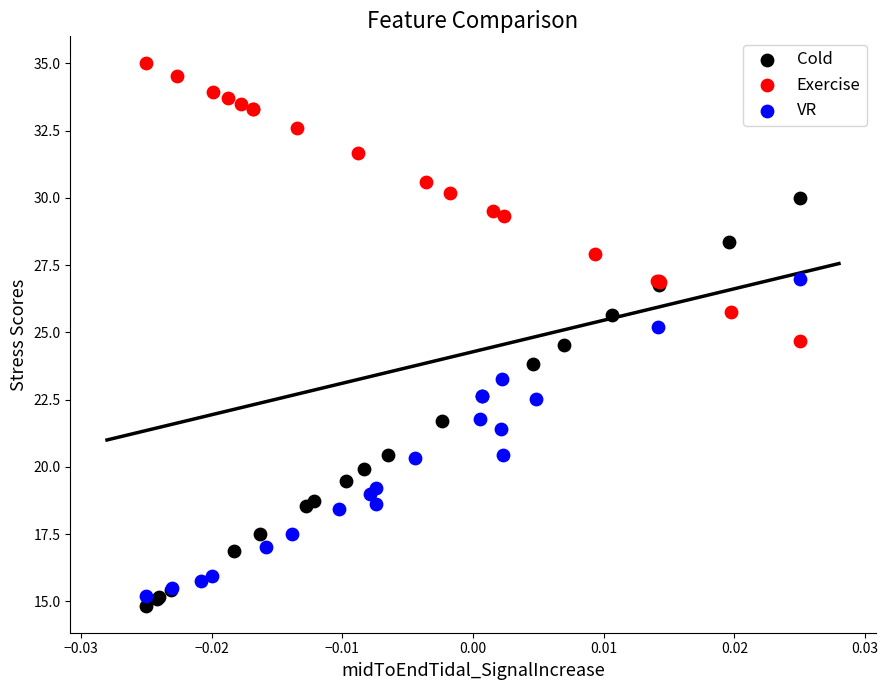

Which series has the largest Y range (max minus min)?

Cold